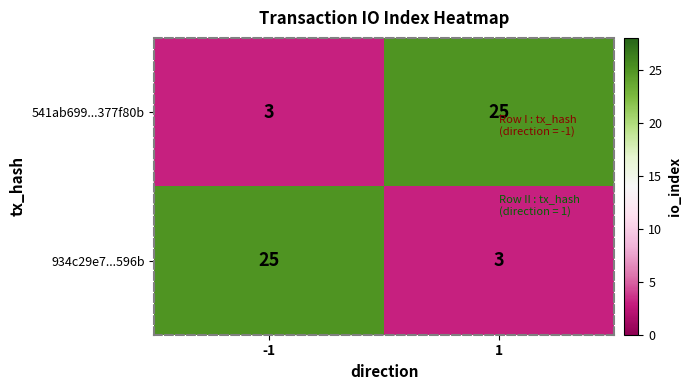

What is the difference between the highest and lowest values at -1?

22